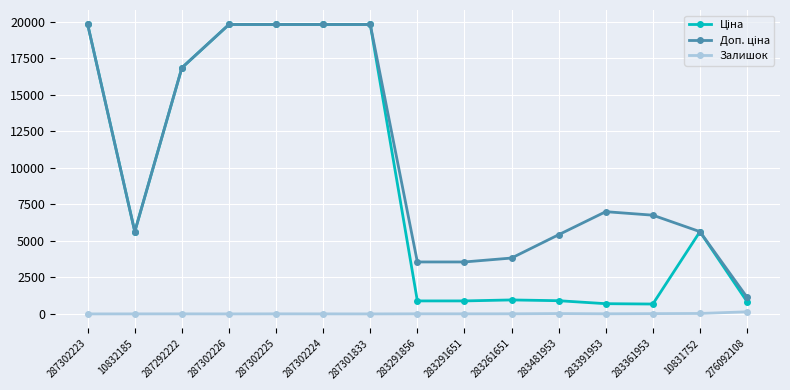

How many lines are shown in the chart?

3